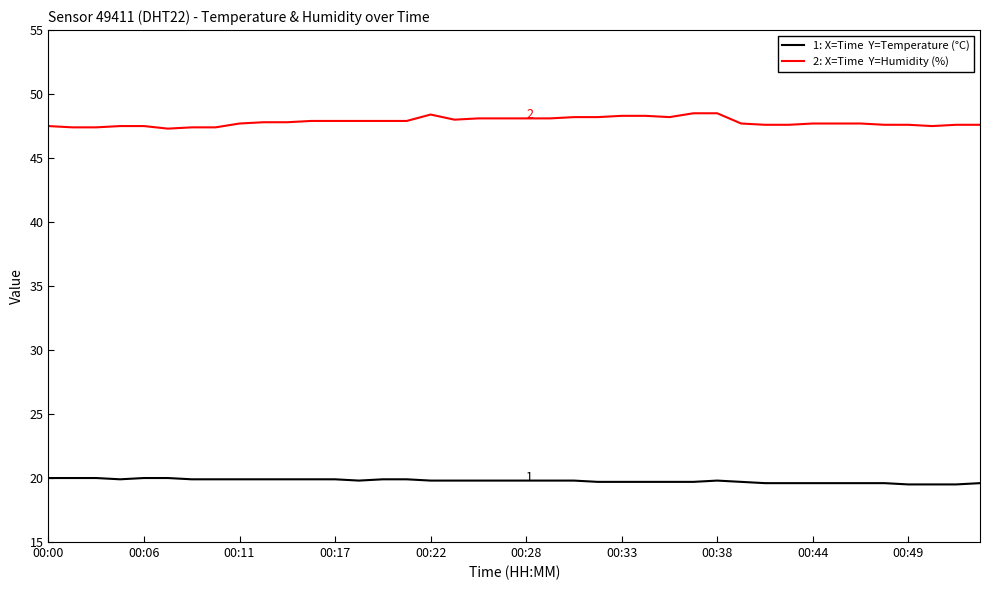

What is the greatest value displayed?

48.5